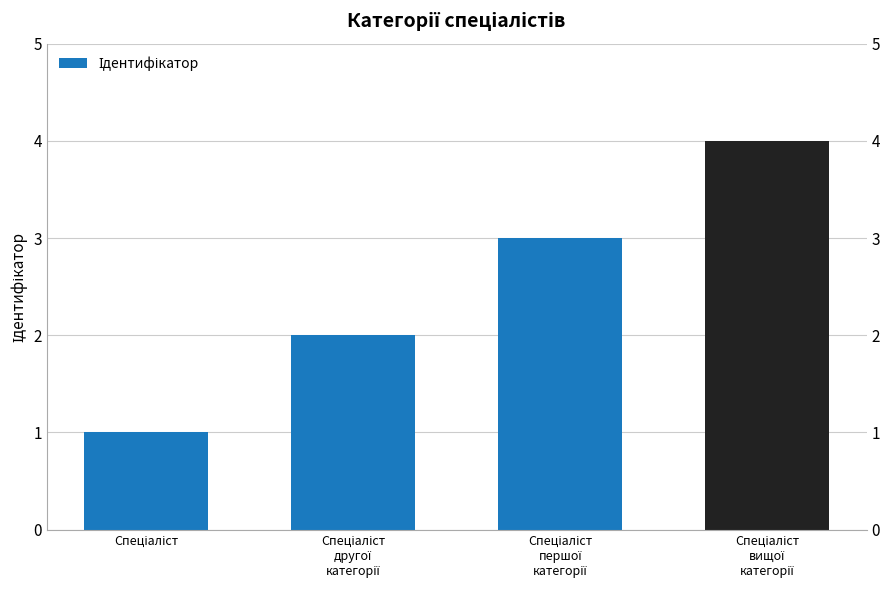

The value at Спеціаліст
другої
категорії is 3. True or false?

False